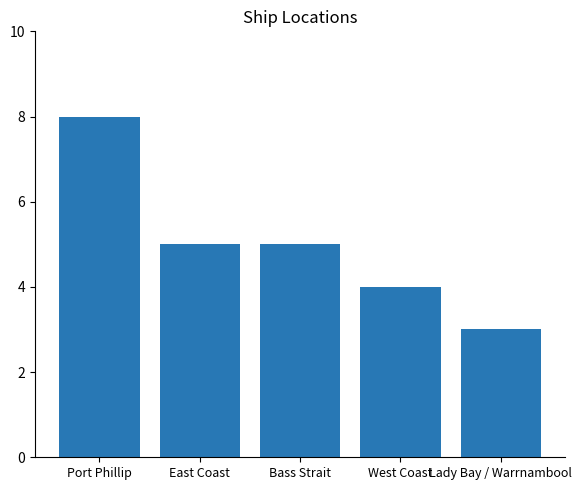

Reading left to right, list all the values displayed in this chart.

Port Phillip=8	East Coast=5	Bass Strait=5	West Coast=4	Lady Bay / Warrnambool=3